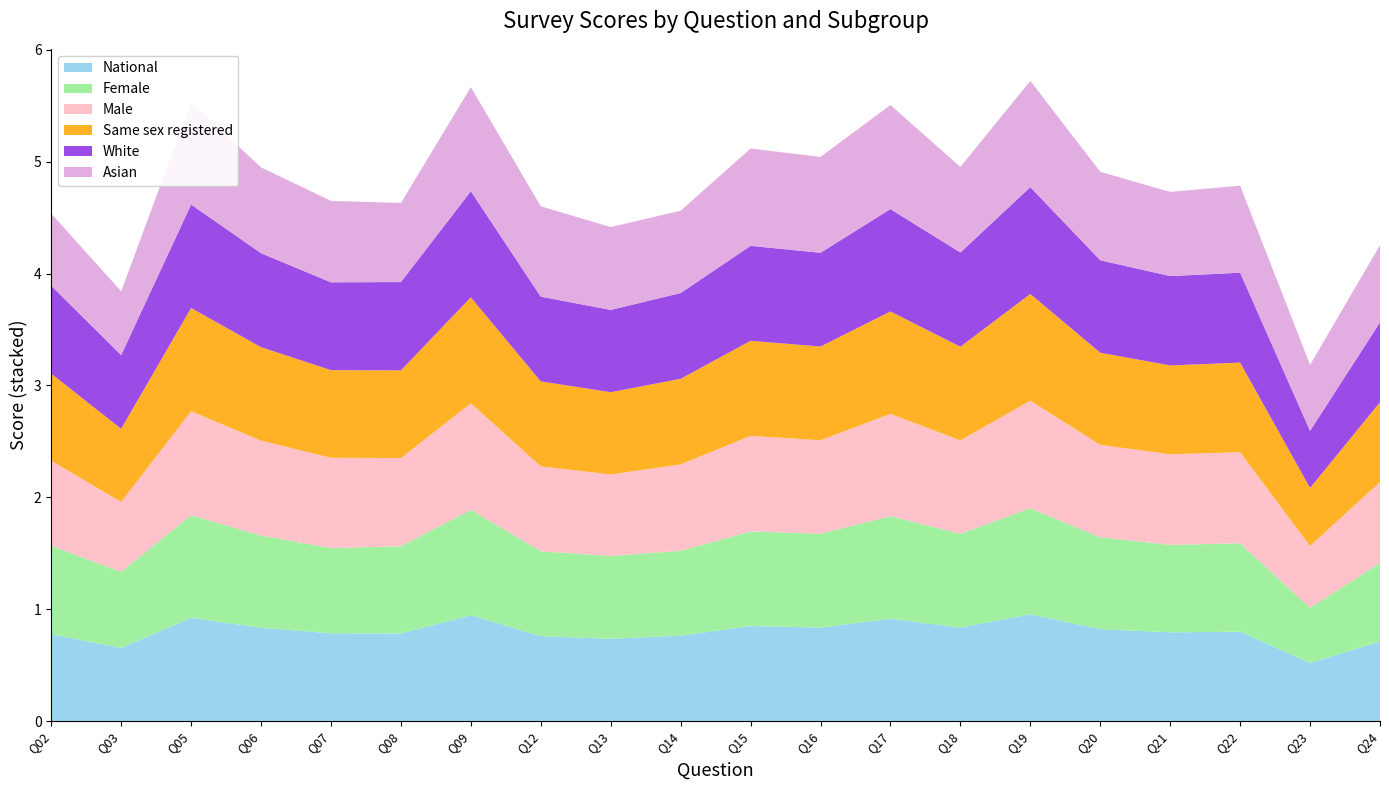

Reading left to right, extract all data points from this chart.

National: Q02=0.8	Q03=0.7	Q05=0.9	Q06=0.8	Q07=0.8	Q08=0.8	Q09=0.9	Q12=0.8	Q13=0.7	Q14=0.8	Q15=0.8	Q16=0.8	Q17=0.9	Q18=0.8	Q19=1.0	Q20=0.8	Q21=0.8	Q22=0.8	Q23=0.5	Q24=0.7
Female: Q02=0.8	Q03=0.7	Q05=0.9	Q06=0.8	Q07=0.8	Q08=0.8	Q09=0.9	Q12=0.8	Q13=0.7	Q14=0.8	Q15=0.8	Q16=0.8	Q17=0.9	Q18=0.8	Q19=0.9	Q20=0.8	Q21=0.8	Q22=0.8	Q23=0.5	Q24=0.7
Male: Q02=0.8	Q03=0.6	Q05=0.9	Q06=0.8	Q07=0.8	Q08=0.8	Q09=1.0	Q12=0.8	Q13=0.7	Q14=0.8	Q15=0.9	Q16=0.8	Q17=0.9	Q18=0.8	Q19=1.0	Q20=0.8	Q21=0.8	Q22=0.8	Q23=0.6	Q24=0.7
Same sex registered: Q02=0.8	Q03=0.7	Q05=0.9	Q06=0.8	Q07=0.8	Q08=0.8	Q09=0.9	Q12=0.8	Q13=0.7	Q14=0.8	Q15=0.8	Q16=0.8	Q17=0.9	Q18=0.8	Q19=1.0	Q20=0.8	Q21=0.8	Q22=0.8	Q23=0.5	Q24=0.7
White: Q02=0.8	Q03=0.7	Q05=0.9	Q06=0.8	Q07=0.8	Q08=0.8	Q09=0.9	Q12=0.8	Q13=0.7	Q14=0.8	Q15=0.8	Q16=0.8	Q17=0.9	Q18=0.8	Q19=1.0	Q20=0.8	Q21=0.8	Q22=0.8	Q23=0.5	Q24=0.7
Asian: Q02=0.6	Q03=0.6	Q05=0.9	Q06=0.8	Q07=0.7	Q08=0.7	Q09=0.9	Q12=0.8	Q13=0.7	Q14=0.7	Q15=0.9	Q16=0.9	Q17=0.9	Q18=0.8	Q19=0.9	Q20=0.8	Q21=0.8	Q22=0.8	Q23=0.6	Q24=0.7